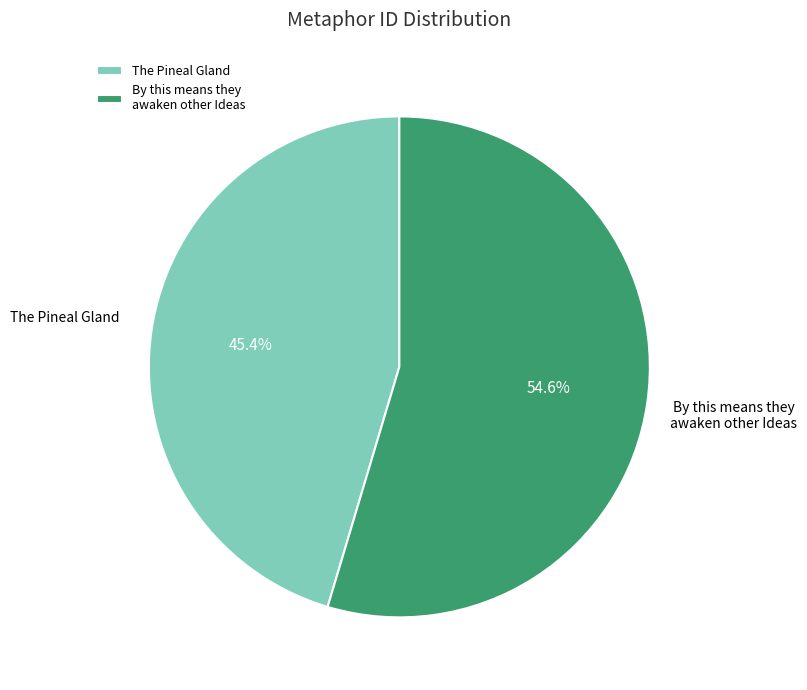

What percentage is the By this means they awaken other Ideas slice, to the nearest percent?

55%